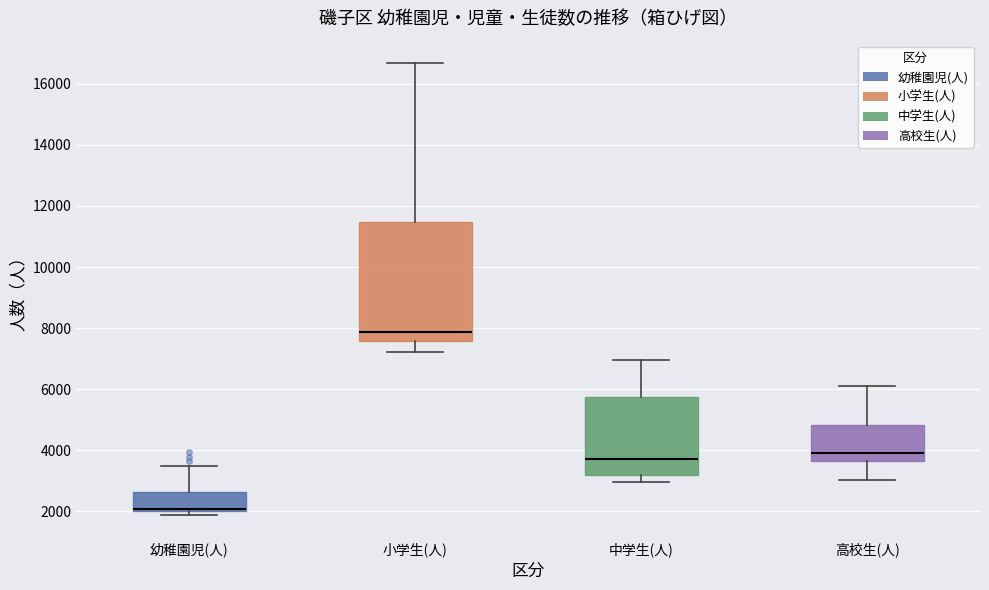

Reading left to right, read every box against the y-axis: the position of its median line, the range the box covers, and the ends of its whiskers. The values are not printed on the chart, so give them approximately, as read against the axis.

幼稚園児(人): median 2000 (just above the box's lower edge), box 2000 to 2600, whiskers 1800 to 3400
小学生(人): median 7800, box 7600 to 11400, whiskers 7200 to 16600
中学生(人): median 3800, box 3200 to 5800, whiskers 3000 to 7000
高校生(人): median 4000, box 3600 to 4800, whiskers 3000 to 6200